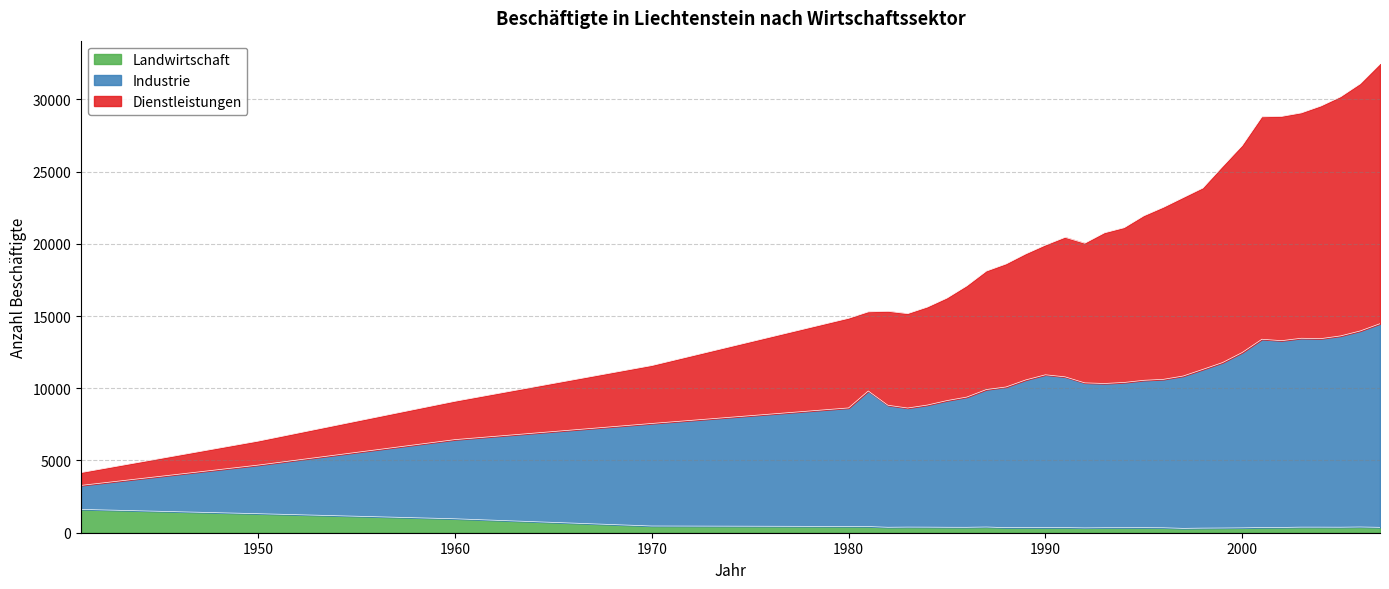

True or false: Industrie and Landwirtschaft cross at least once.

False